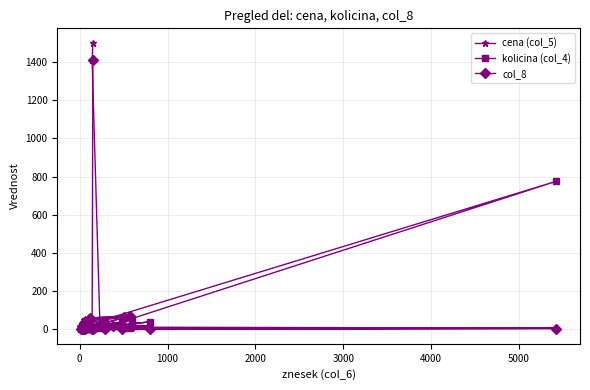

Reading left to right, what are all the values shown in this chart?

cena (col_5): 1500.0	1410.0	23.0	20.0	19.0	12.0	45.0	63.0	60.0	72.0	5.0	5.0	28.0	48.0	55.0	5.0	8.0	8.0	25.0	22.0	5.5	7.0	12.0	6.0
kolicina (col_4): 0.1	0.1	10.0	40.0	20.0	50.0	2.0	8.0	2.0	8.0	10.0	8.0	1.0	1.0	1.0	12.0	5.0	6.0	6.0	3.0	52.0	775.0	40.0	2.5
col_8: 1410.0	0.0	23.0	0.0	19.0	17.0	45.0	63.0	60.0	72.0	1.0	1.0	16.0	32.0	40.0	0.0	0.0	0.0	0.0	22.0	3.0	5.0	0.0	0.0